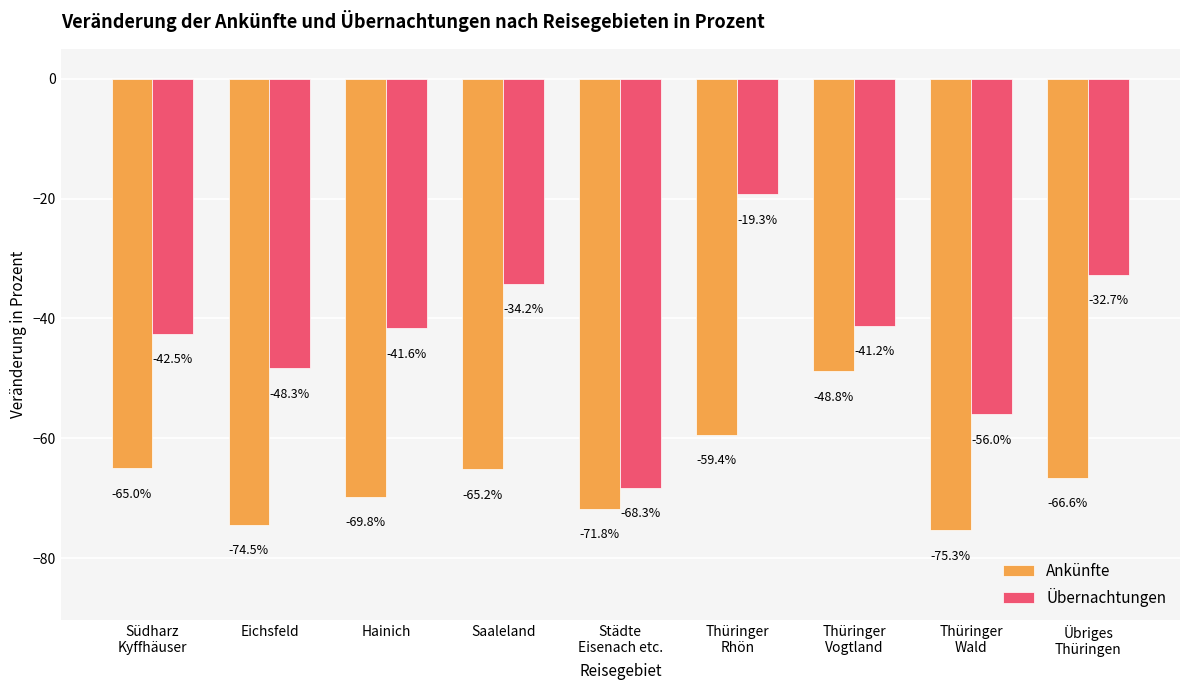

What is the sum of all Ankünfte values?

-596.5